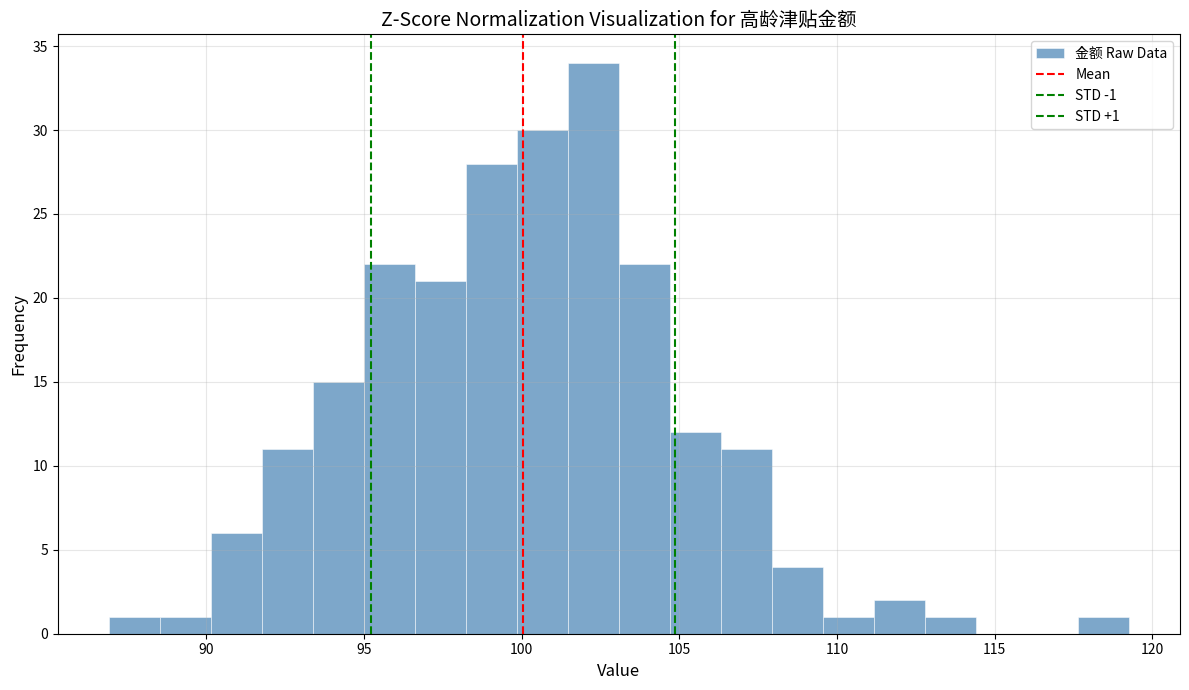

Read against the x-axis, roughly where is the centre of the tallest bar?

102.5